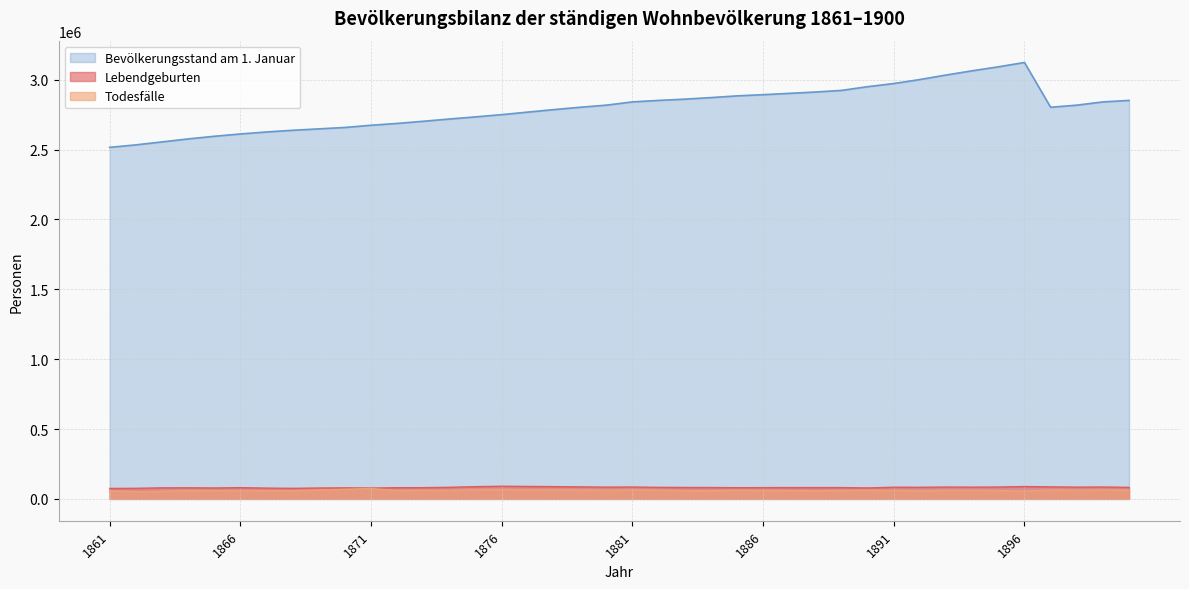

True or false: Lebendgeburten and Todesfälle cross at least once.

False